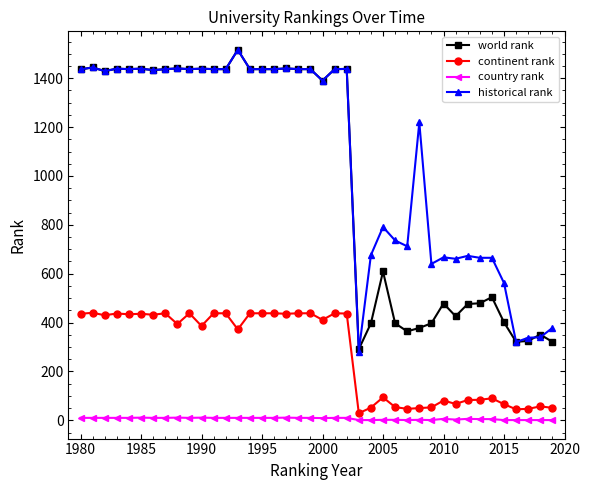

True or false: historical rank and continent rank intersect in this chart.

False